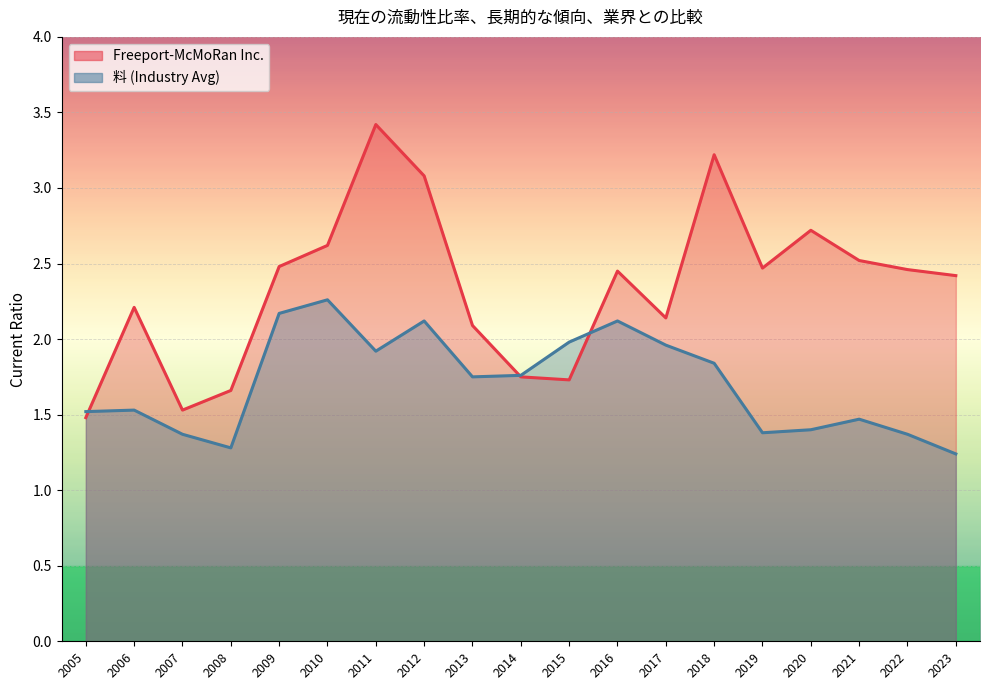

Is it true that Freeport-McMoRan Inc. equals 0.7 at 2007?

False